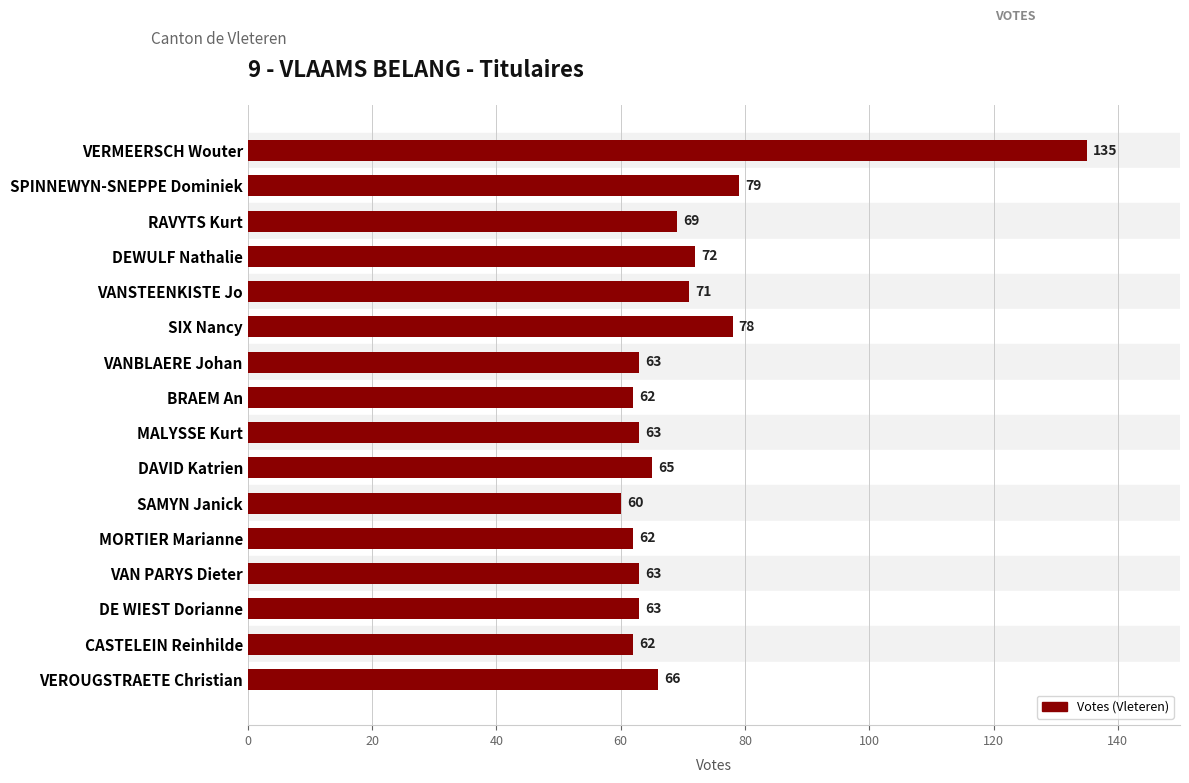

The chart shows a value of 79 at SPINNEWYN-SNEPPE Dominiek. True or false?

True